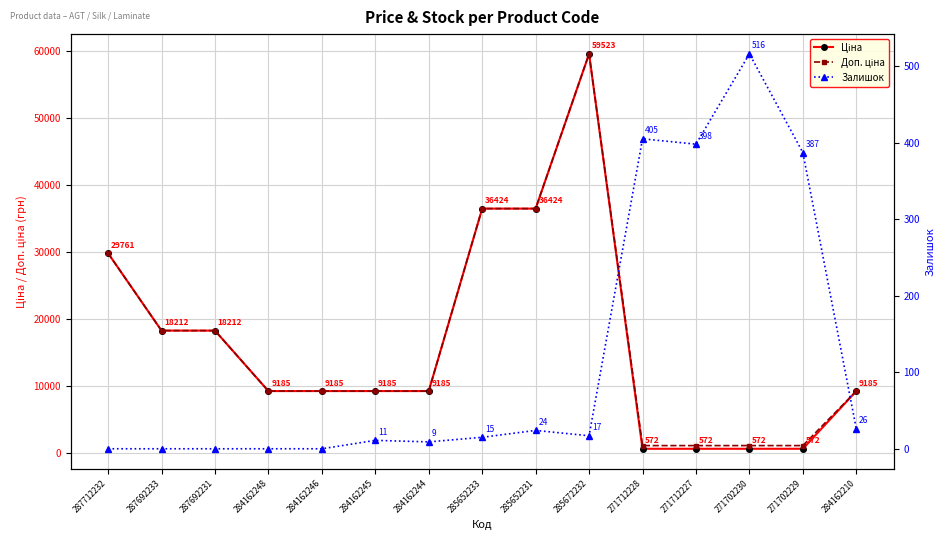

Is the value of Ціна at 284162246 greater than the value of Залишок at 271702229?

Yes